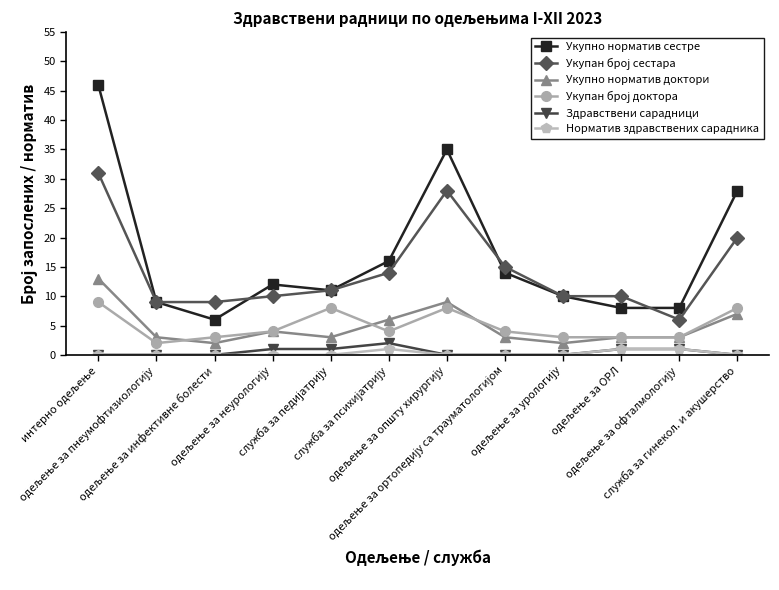

At how many categories does at least one series exceed 19?

3